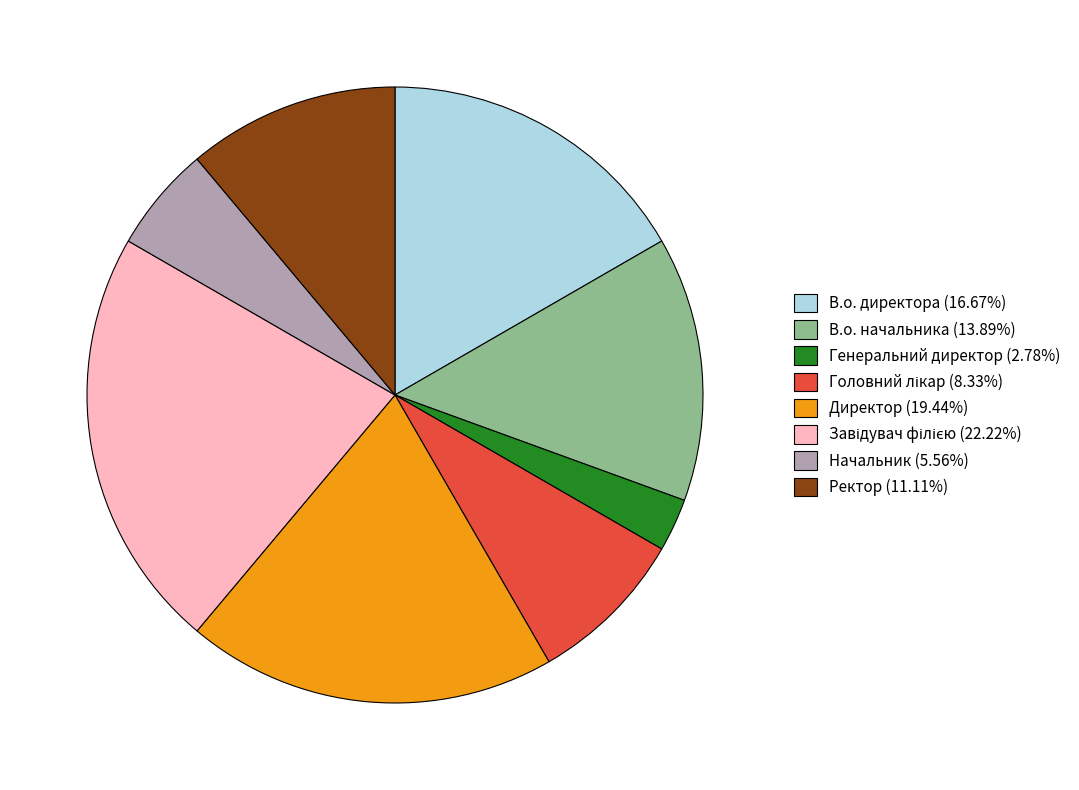

Does any single category account for the majority?

No